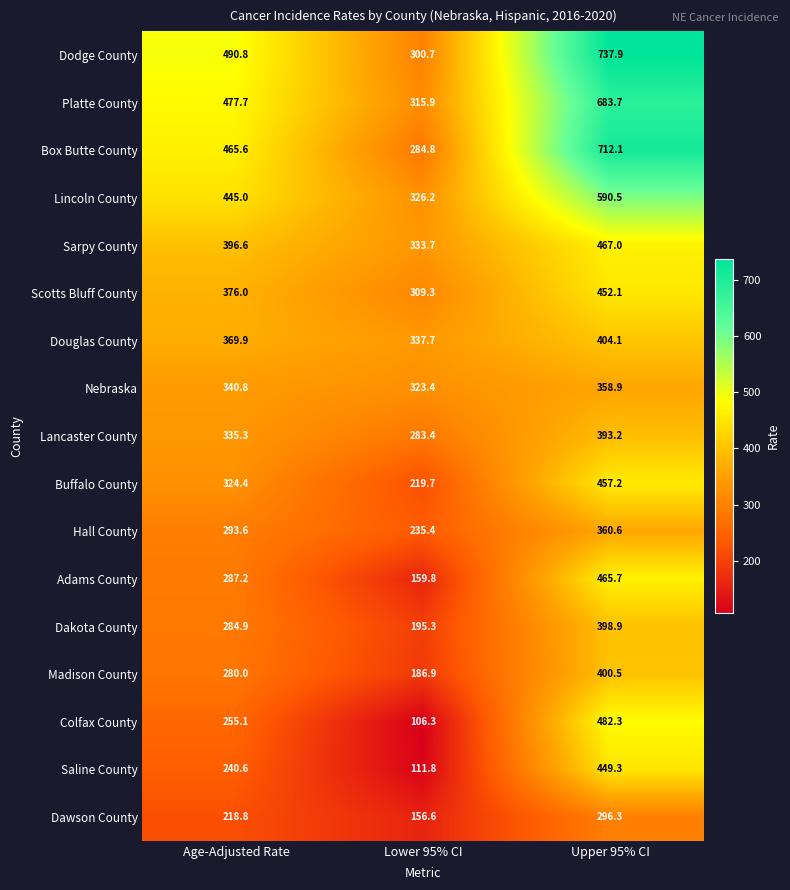

Rank the series at Lower 95% CI from highest to lowest value.

Douglas County, Sarpy County, Lincoln County, Nebraska, Platte County, Scotts Bluff County, Dodge County, Box Butte County, Lancaster County, Hall County, Buffalo County, Dakota County, Madison County, Adams County, Dawson County, Saline County, Colfax County